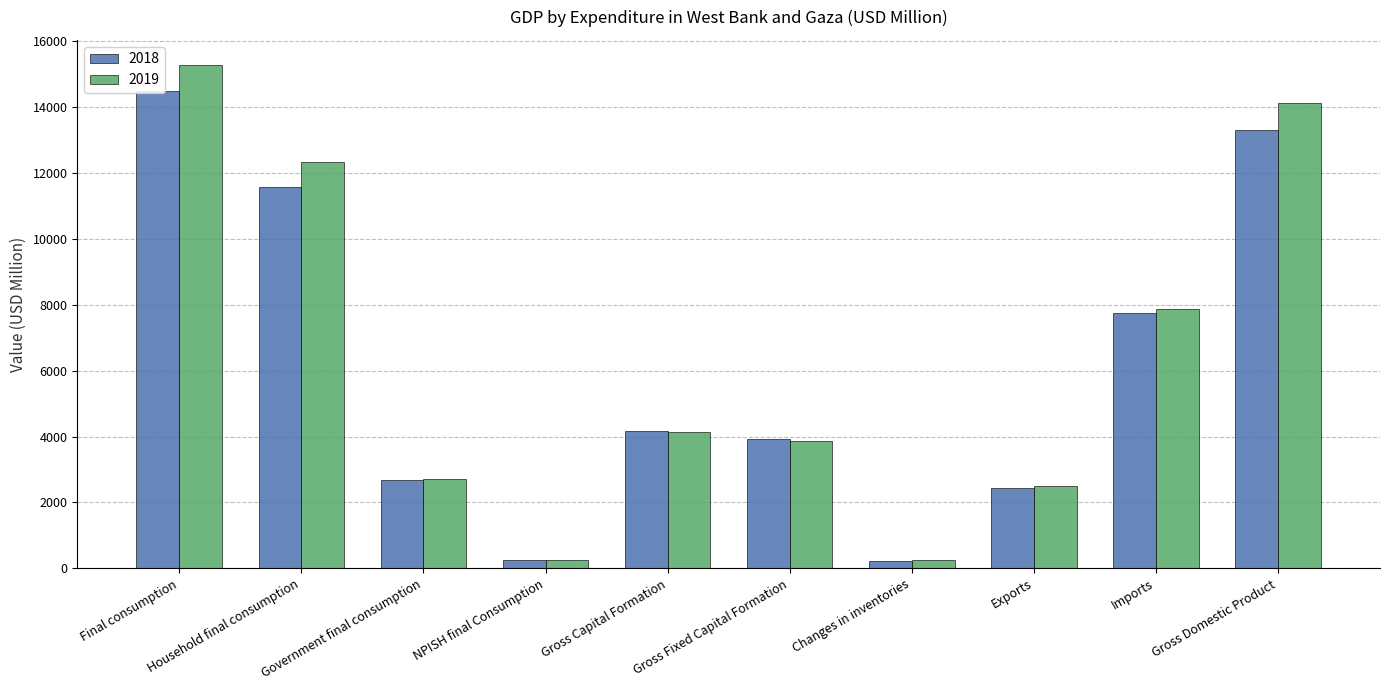

At which category is the sum across all series the highest?

Final consumption